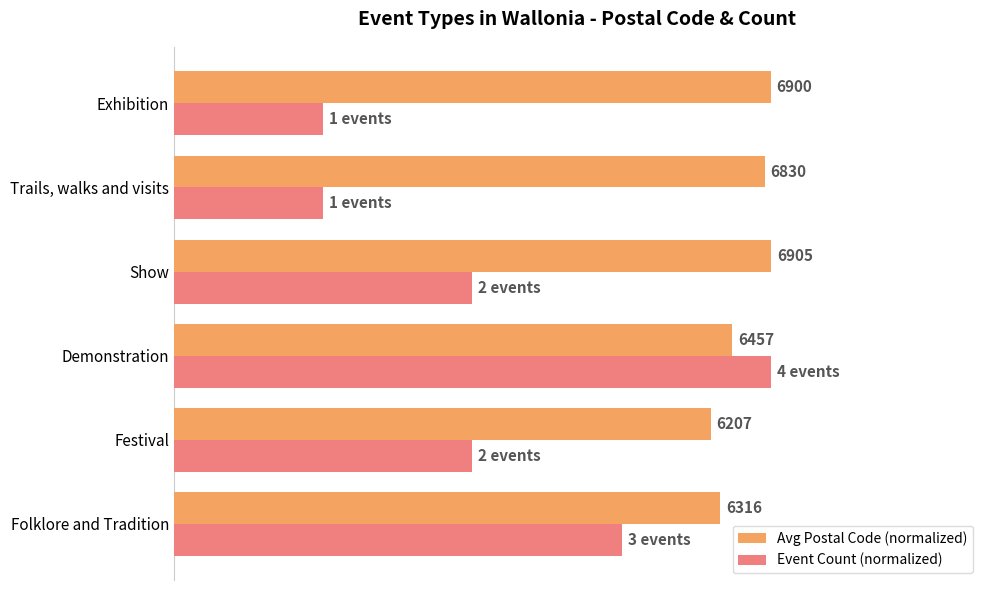

What are all the series names shown in the legend?

Avg Postal Code (normalized), Event Count (normalized)